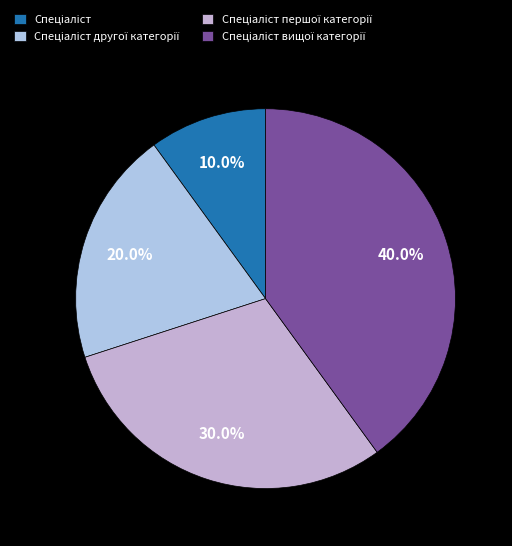

Count the number of slices in the pie.

4